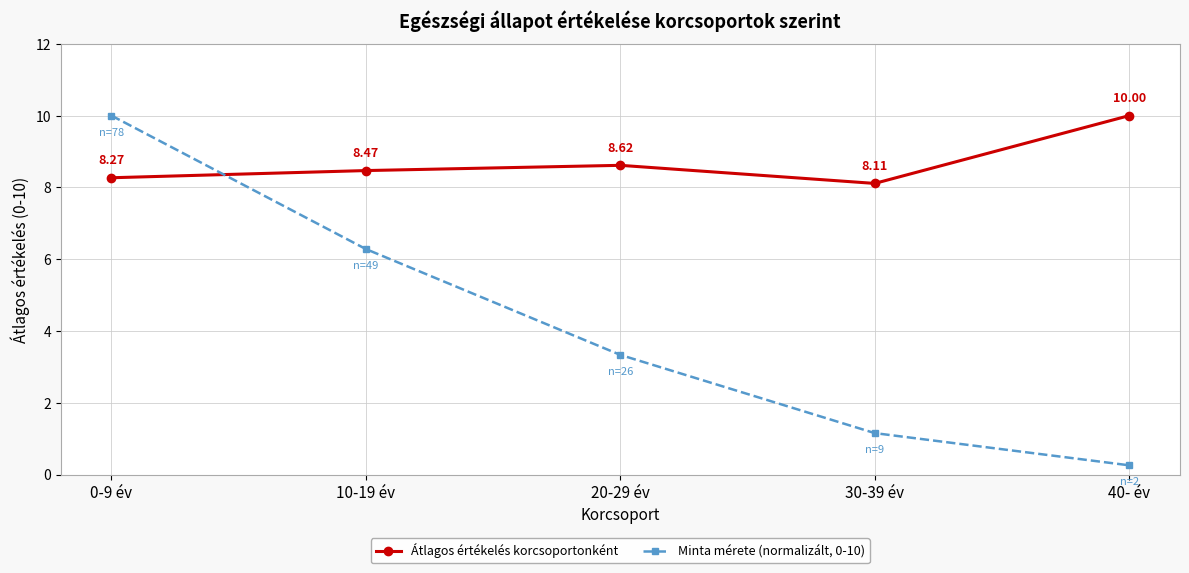

What position from the right is 40- év?

1